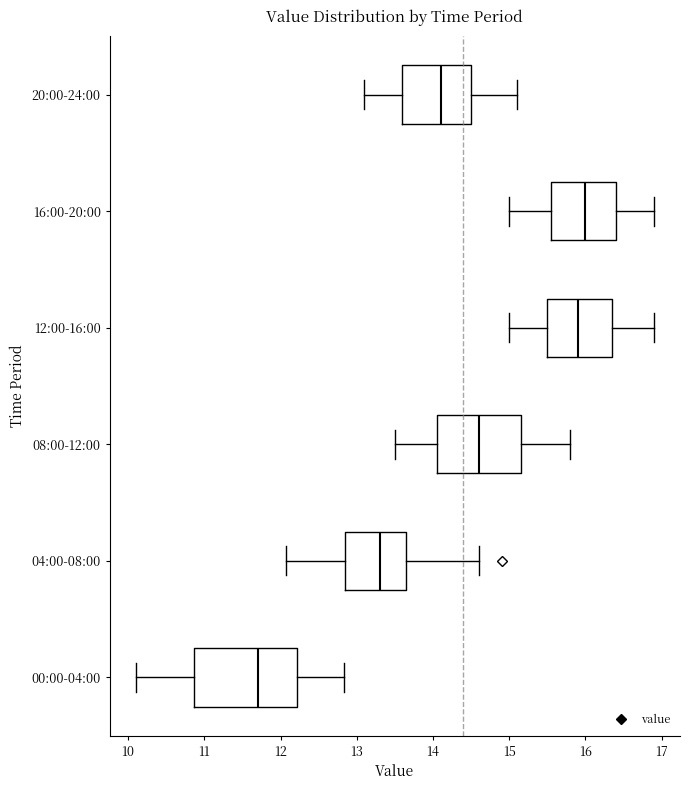

Reading bottom to top, transcribe this box plot: for each box, give where its median line is, the range the box spans, and where its two whiskers end, as read against the x-axis. The values are not printed on the chart, so give them approximately, as read against the axis.

00:00-04:00: median 11.7, box 10.9 to 12.2, whiskers 10.1 to 12.8
04:00-08:00: median 13.3, box 12.9 to 13.7, whiskers 12.1 to 14.6
08:00-12:00: median 14.6, box 14.1 to 15.2, whiskers 13.5 to 15.8
12:00-16:00: median 15.9, box 15.5 to 16.4, whiskers 15.0 to 16.9
16:00-20:00: median 16.0, box 15.6 to 16.4, whiskers 15.0 to 16.9
20:00-24:00: median 14.1, box 13.6 to 14.5, whiskers 13.1 to 15.1